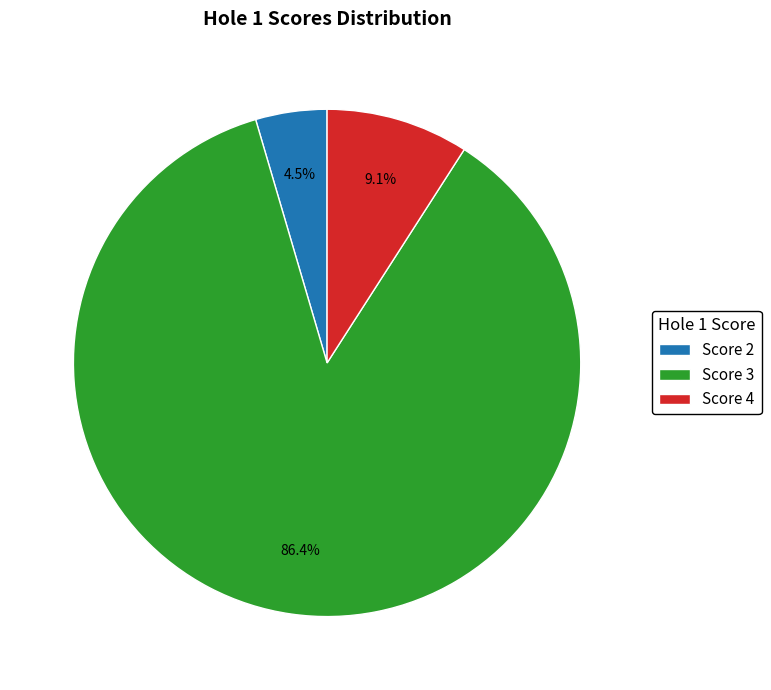

Rank the categories by value from lowest to highest.

Score 2, Score 4, Score 3